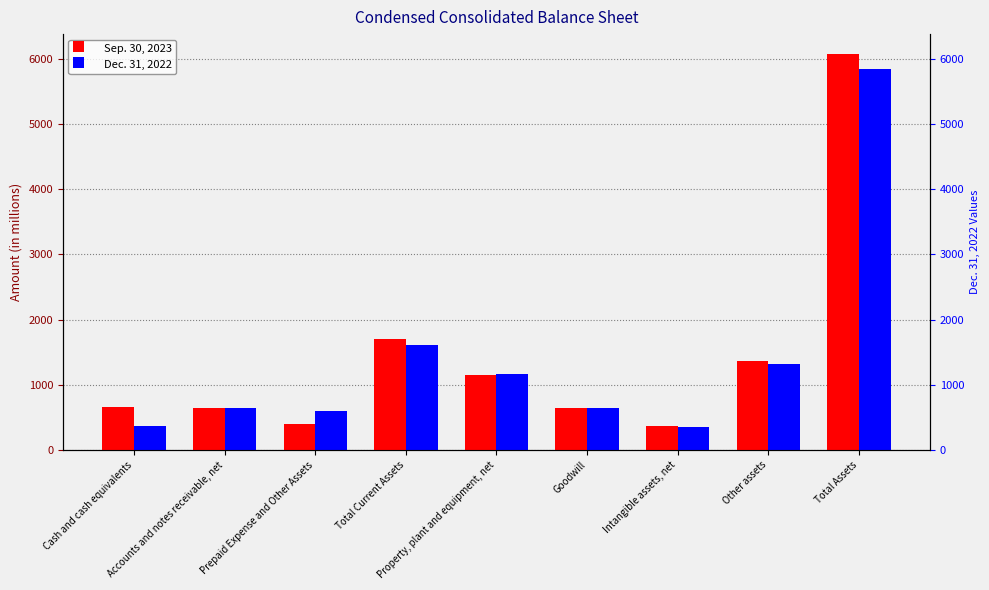

True or false: Sep. 30, 2023 has a value of 656 at Cash and cash equivalents.

True